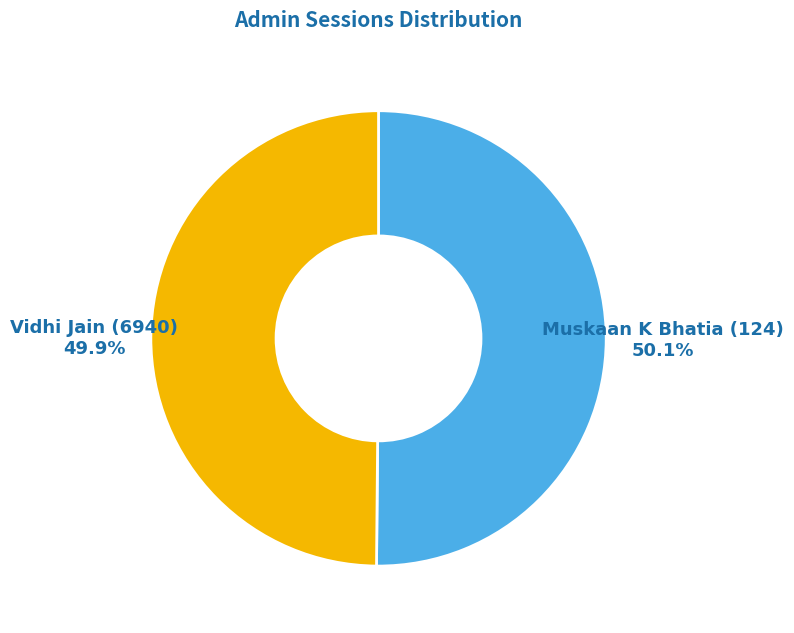

Does any single category account for the majority?

Yes